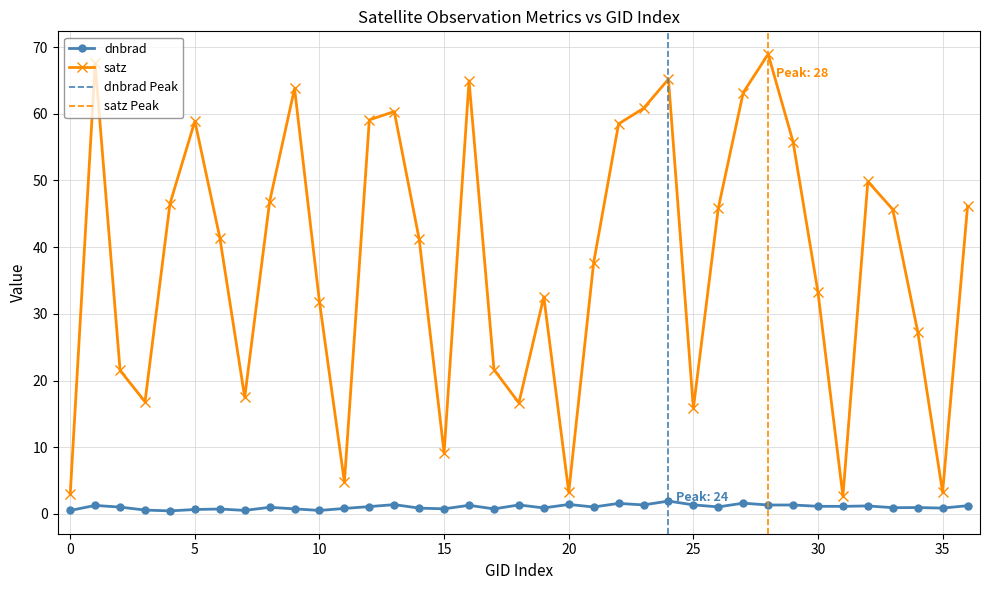

What is the label of the 29th point from the left?

28